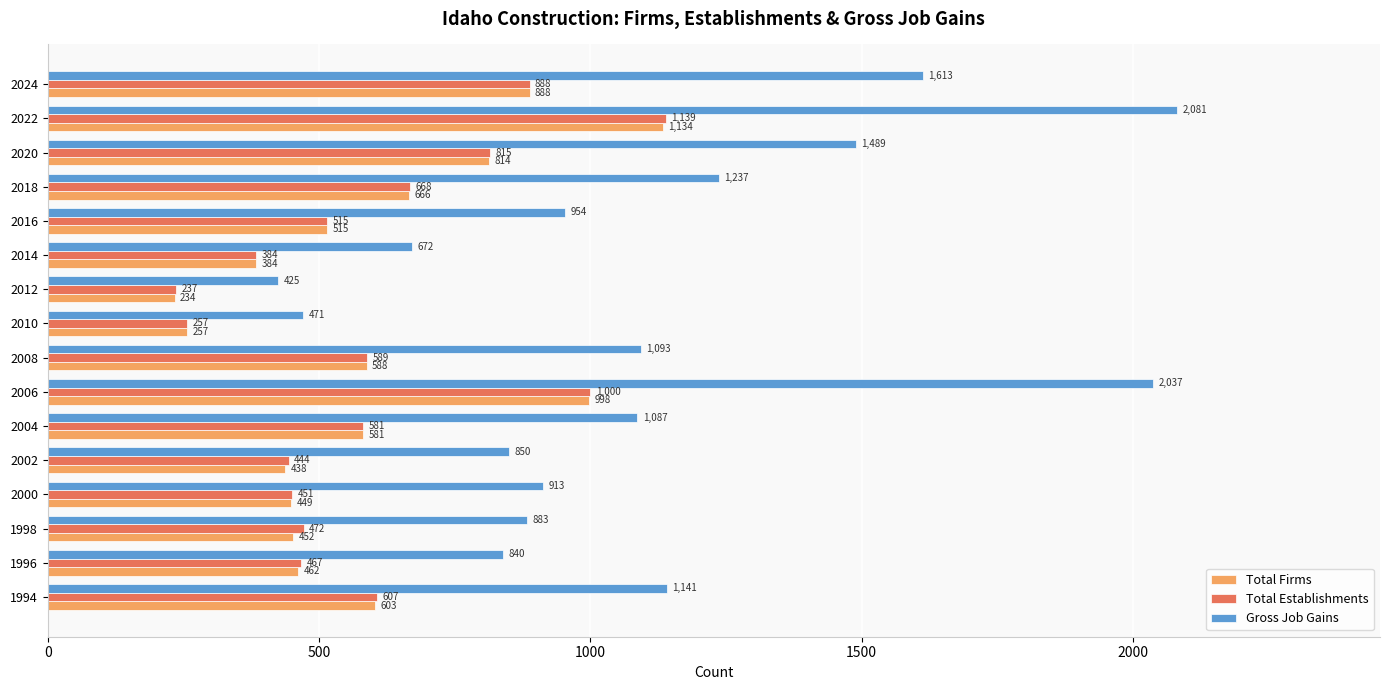

Is it true that Total Establishments equals 493 at 2020?

False